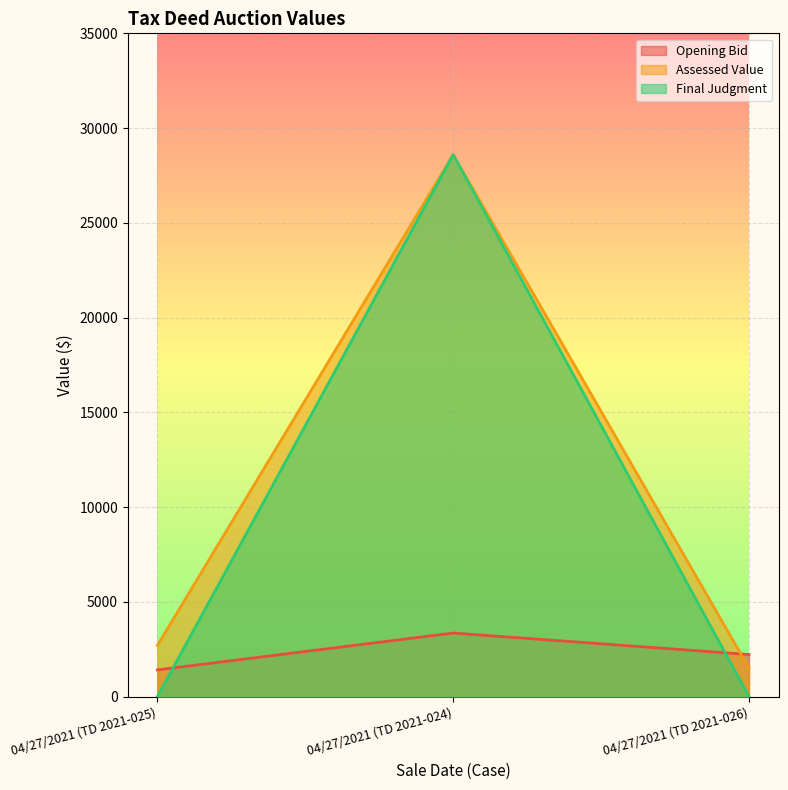

Where does the Assessed Value series first go above 2700?

04/27/2021 (TD 2021-024)